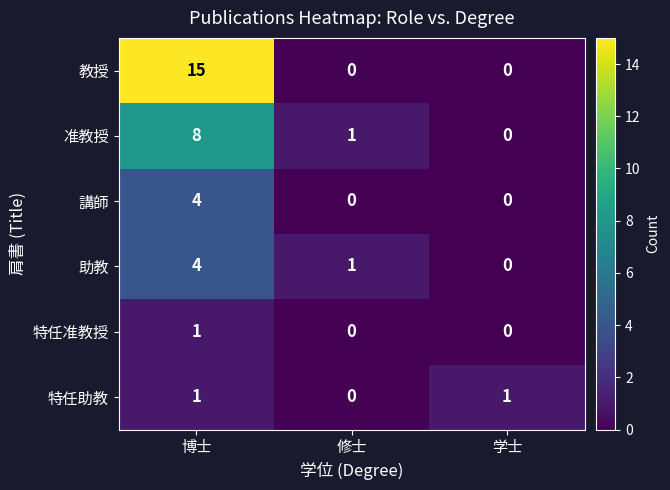

At which category is the sum across all series the highest?

博士